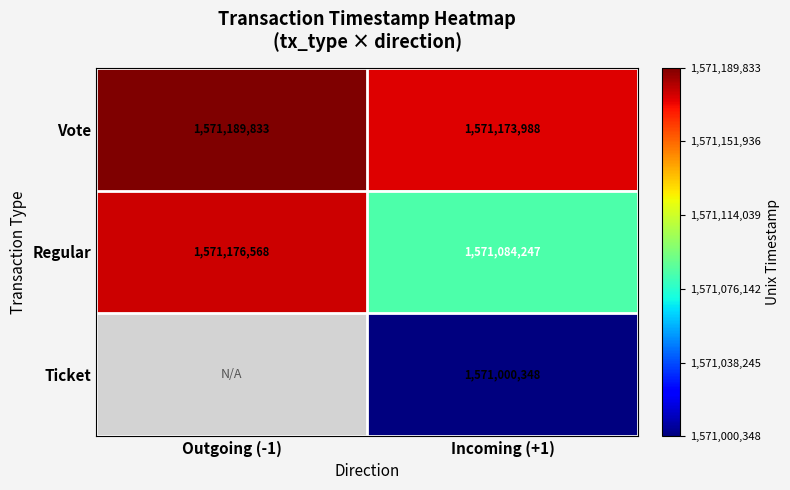

What is the minimum value shown in the chart?

1571000348.0